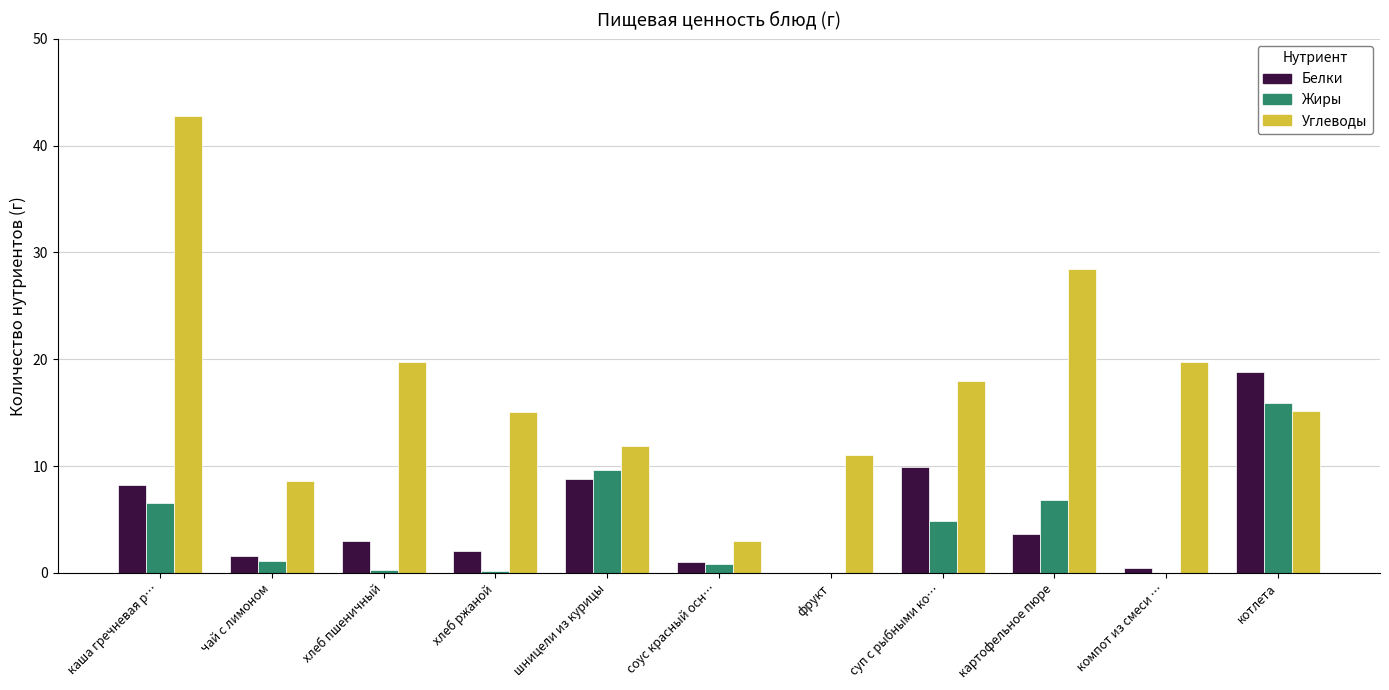

Count the number of categories in the chart.

11